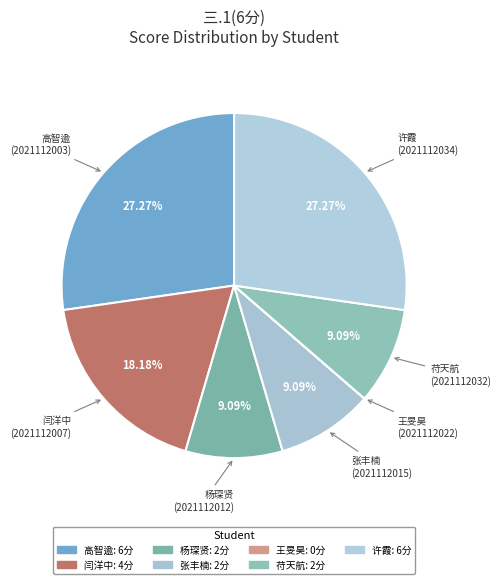

Which has a higher value, 苻天航 or 许霞?

许霞